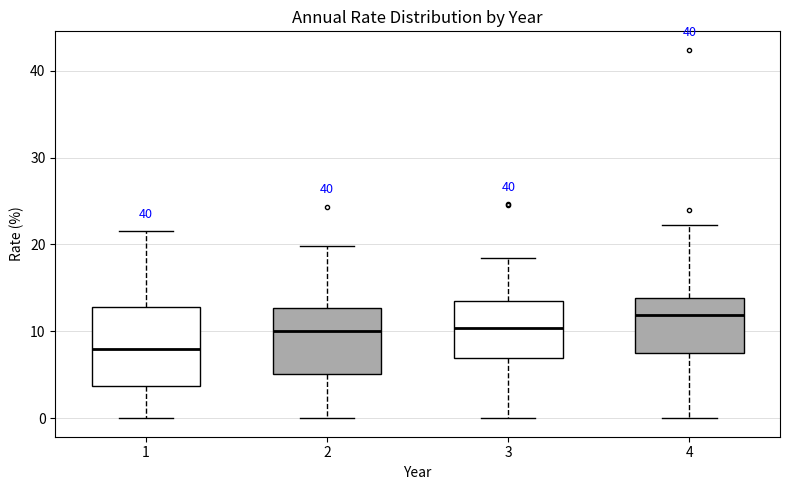

Which box is the tallest, from its lower edge to its upper edge?

1